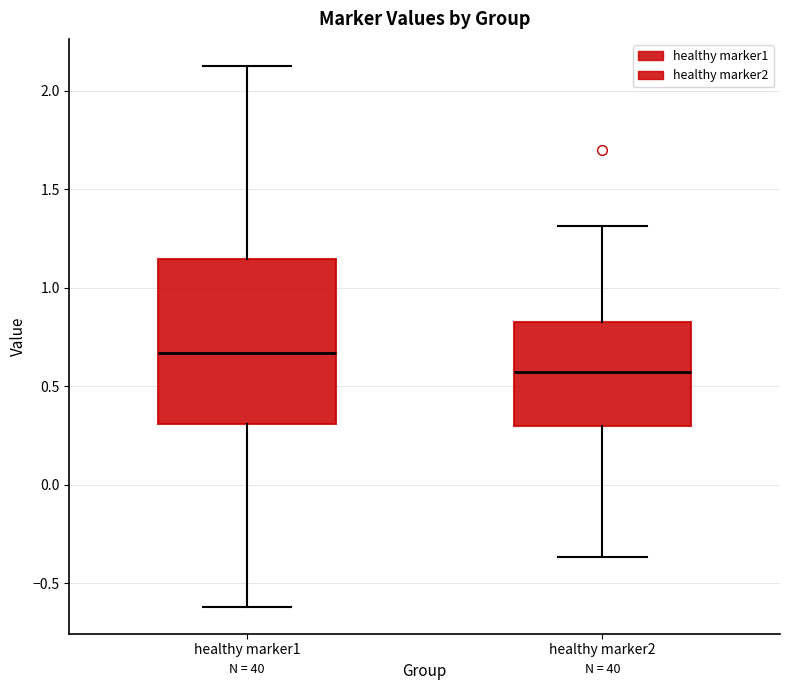

Reading left to right, transcribe this box plot: for each box, give where its median line is, the range the box spans, and where its two whiskers end, as read against the y-axis. The values are not printed on the chart, so give them approximately, as read against the axis.

healthy marker1: median 0.65, box 0.30 to 1.15, whiskers -0.60 to 2.15
healthy marker2: median 0.55, box 0.30 to 0.85, whiskers -0.35 to 1.30